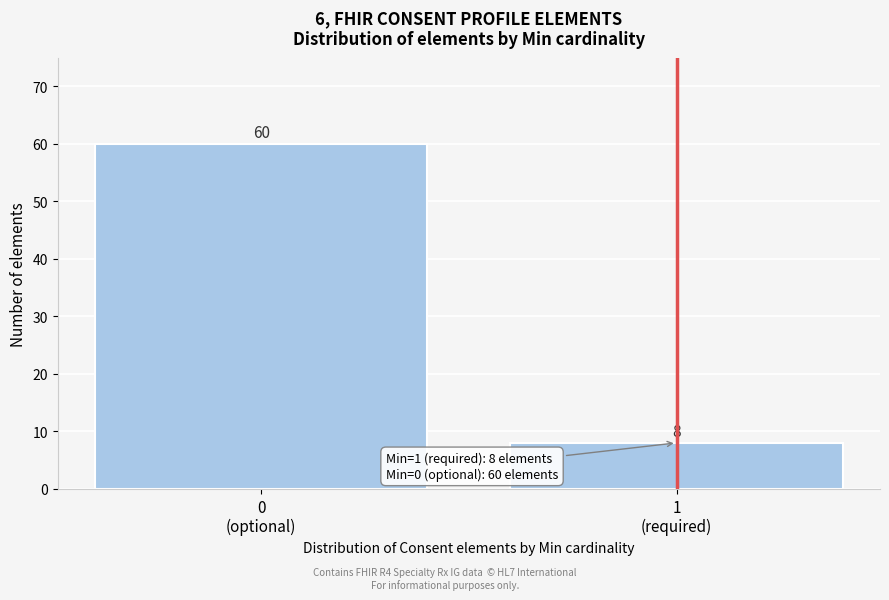

Reading left to right, transcribe all the data shown in this chart.

60	8